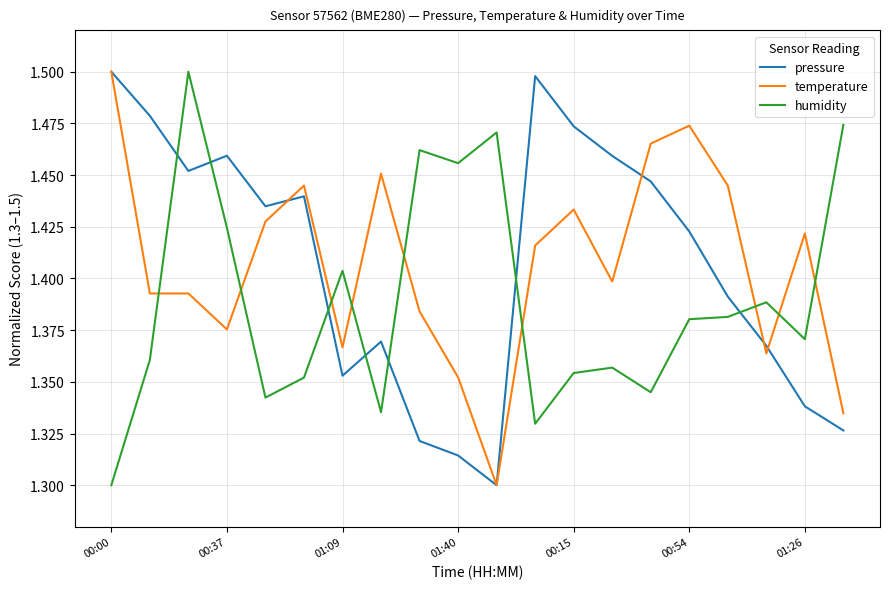

After their last crossing, which series has the higher values: pressure or humidity?

humidity